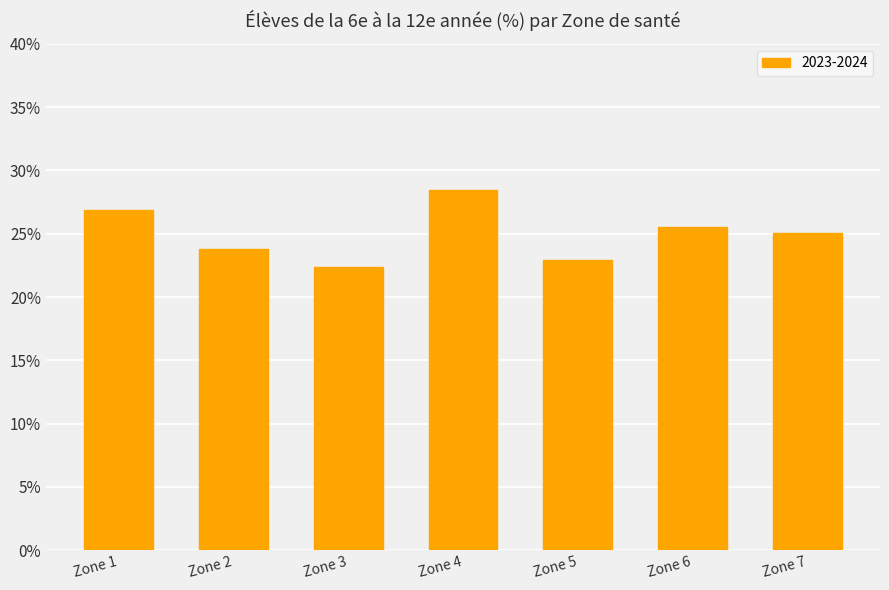

Which label corresponds to the largest value in the chart?

Zone 4